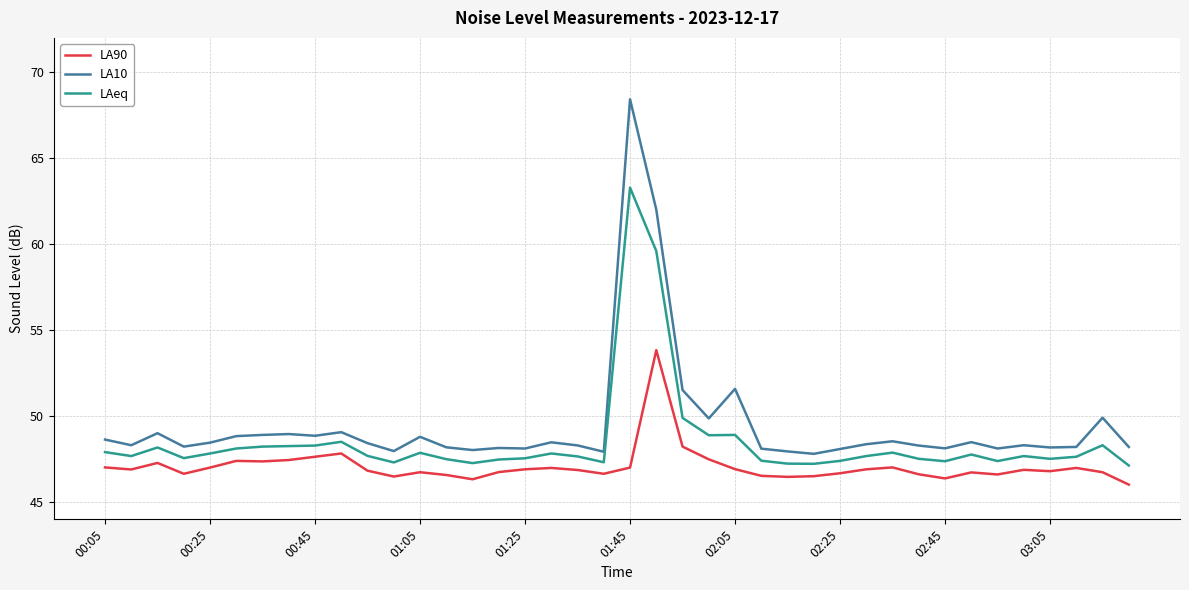

What is the maximum value for LAeq?

63.3